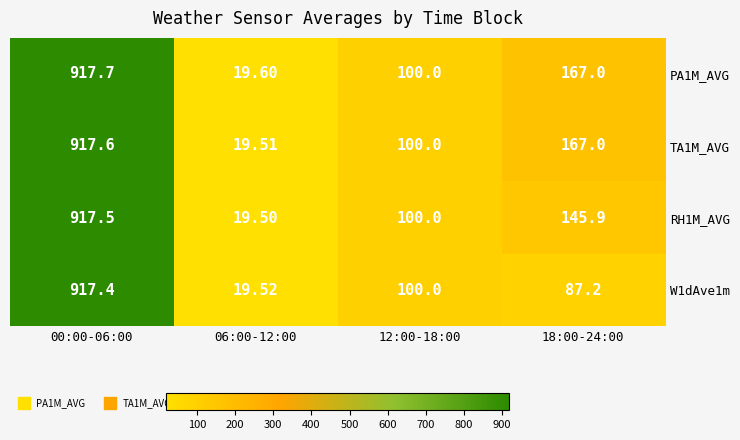

Is the value of TA1M_AVG at 06:00-12:00 greater than the value of W1dAve1m at 00:00-06:00?

No